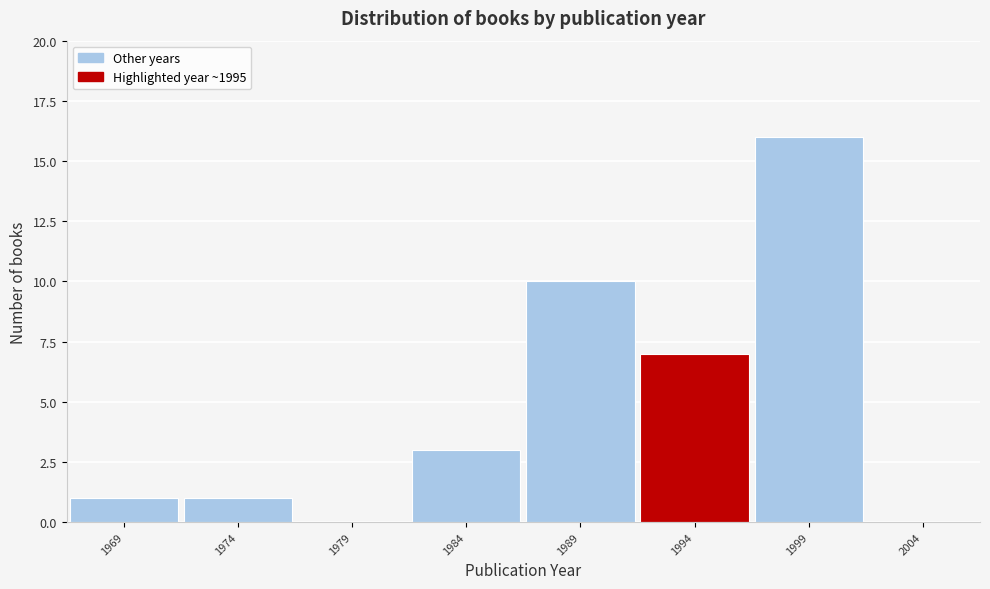

Reading left to right, list every bar in this chart as the range it spans on the x-axis followed by its height. The values are not printed on the chart, so give them approximately, as read against the axis.

1966.5 to 1971.5: 1
1971.5 to 1976.5: 1
1976.5 to 1981.5: 0
1981.5 to 1986.5: 3
1986.5 to 1991.5: 10
1991.5 to 1996.5: 7
1996.5 to 2001.5: 16
2001.5 to 2006.5: 0